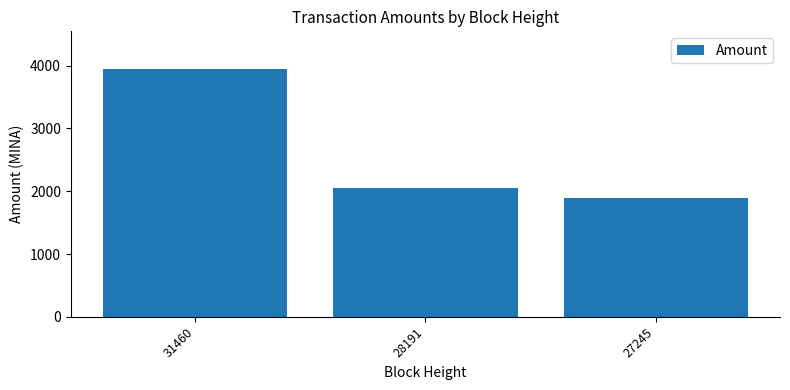

What is the sum of the values at 27245 and 31460?

5852.8